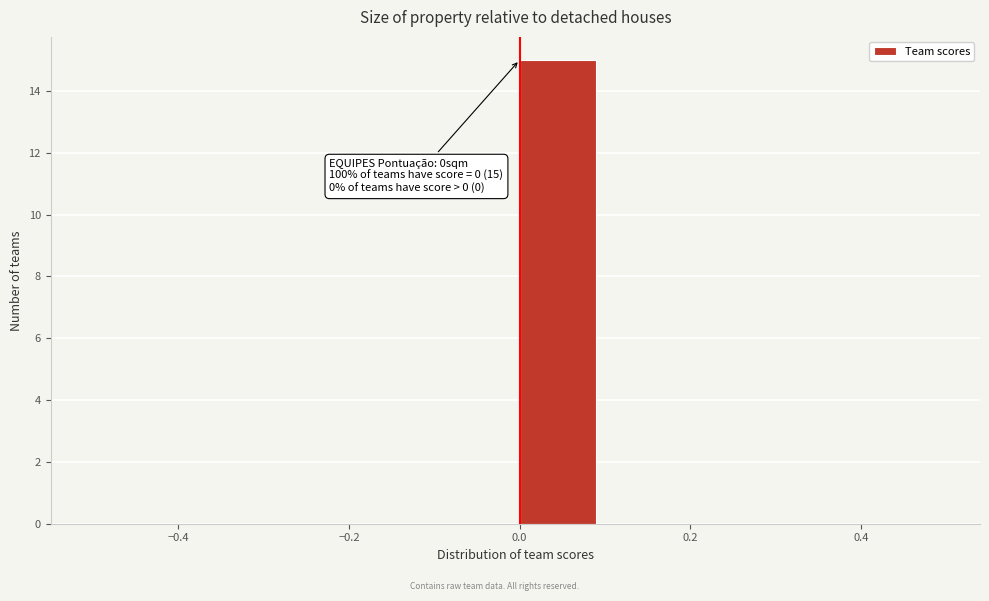

Over which range of the x-axis is the bar tallest?

0.0 to 0.1